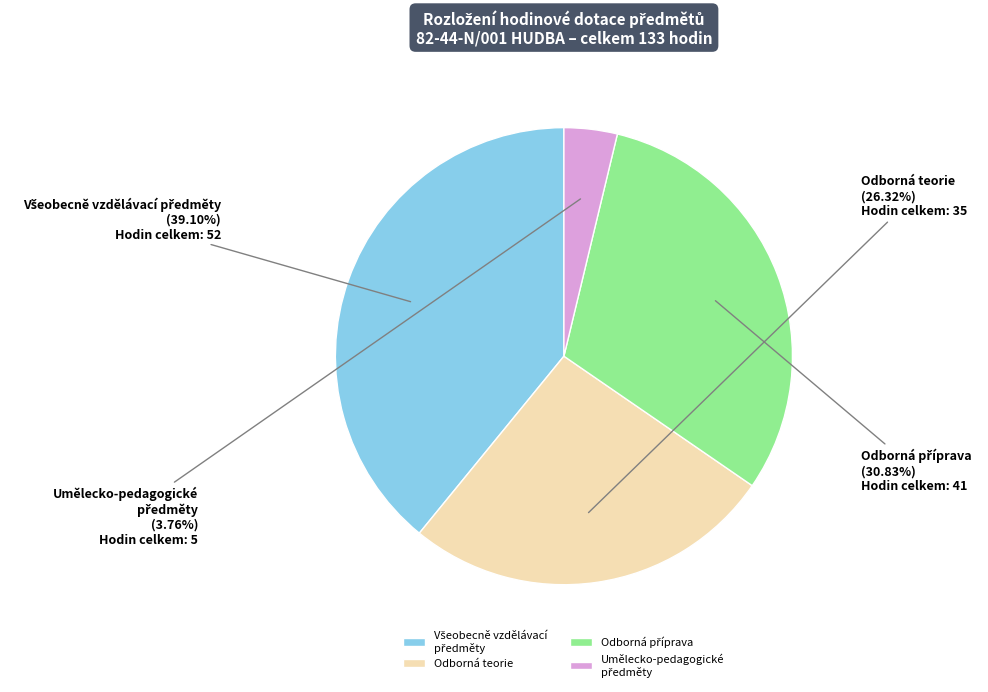

Is there any slice that represents more than half of the pie?

No